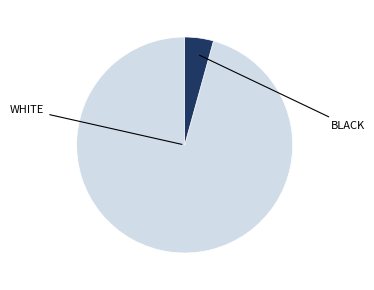

Does any single category account for the majority?

Yes